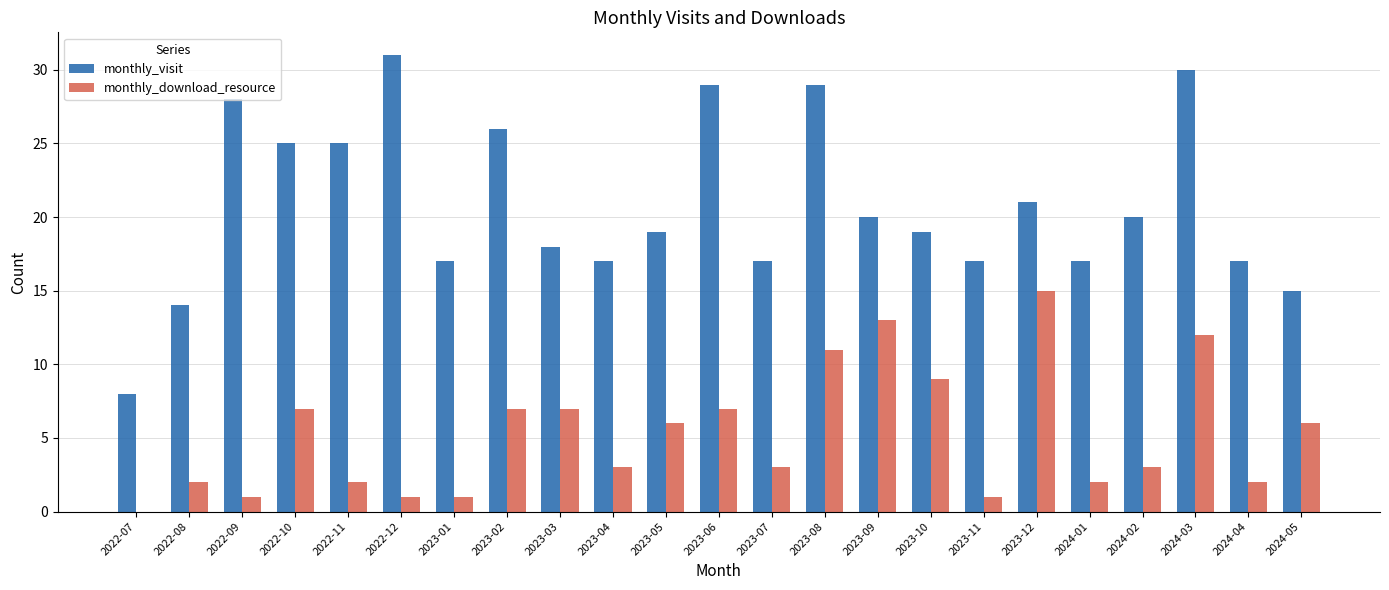

Reading left to right, extract all data points from this chart.

monthly_visit: 2022-07=8	2022-08=14	2022-09=28	2022-10=25	2022-11=25	2022-12=31	2023-01=17	2023-02=26	2023-03=18	2023-04=17	2023-05=19	2023-06=29	2023-07=17	2023-08=29	2023-09=20	2023-10=19	2023-11=17	2023-12=21	2024-01=17	2024-02=20	2024-03=30	2024-04=17	2024-05=15
monthly_download_resource: 2022-07=0	2022-08=2	2022-09=1	2022-10=7	2022-11=2	2022-12=1	2023-01=1	2023-02=7	2023-03=7	2023-04=3	2023-05=6	2023-06=7	2023-07=3	2023-08=11	2023-09=13	2023-10=9	2023-11=1	2023-12=15	2024-01=2	2024-02=3	2024-03=12	2024-04=2	2024-05=6